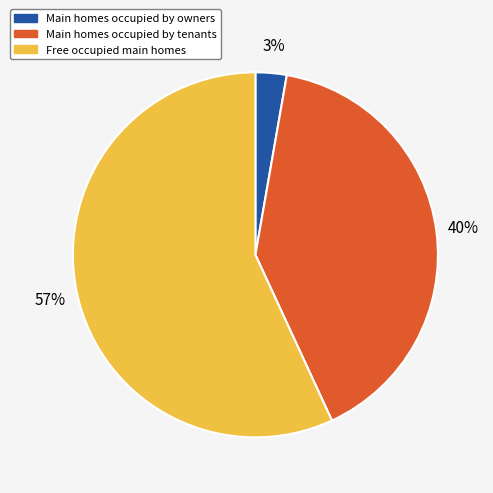

What percentage is the Main homes occupied by owners slice, to the nearest percent?

3%